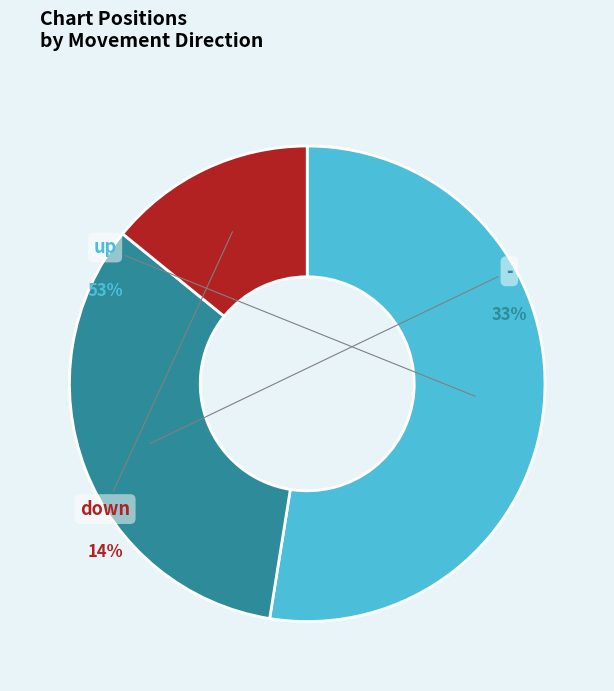

How many slices are in this pie chart?

3